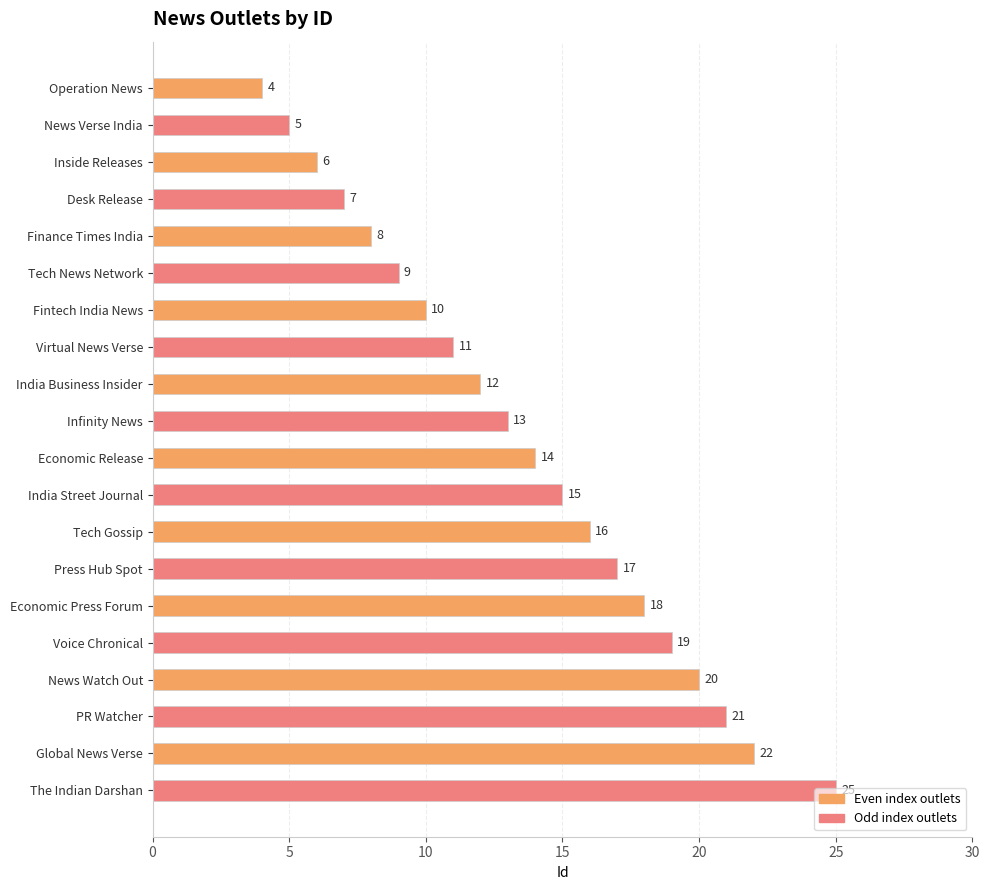

Read the value at PR Watcher, to the nearest 5.

20